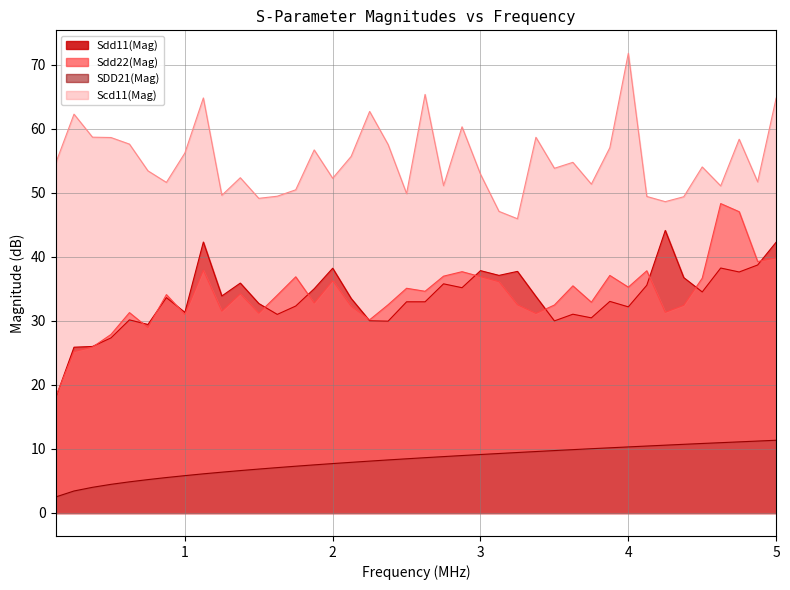

Reading right to left, list all the values displayed in this chart.

Sdd11(Mag): 42.3	38.7	37.7	38.3	34.5	36.8	44.1	35.6	32.2	33.1	30.5	31.1	30.0	33.8	37.7	37.1	37.9	35.2	35.8	33.0	33.0	30.0	30.0	33.5	38.2	35.0	32.3	31.0	32.7	35.9	33.9	42.3	31.3	33.7	29.5	30.2	27.4	26.0	25.9	17.9
Sdd22(Mag): 39.9	39.3	47.1	48.3	36.7	32.4	31.4	37.8	35.3	37.1	32.9	35.5	32.5	31.2	32.5	36.1	36.9	37.7	37.0	34.6	35.1	32.5	30.2	32.3	36.3	32.8	36.9	34.0	31.2	34.2	31.5	37.9	31.0	34.1	29.0	31.3	27.9	25.9	25.2	18.1
SDD21(Mag): 11.4	11.2	11.1	11.0	10.9	10.7	10.6	10.5	10.3	10.2	10.0	9.9	9.8	9.6	9.4	9.3	9.1	9.0	8.8	8.6	8.5	8.3	8.1	7.9	7.7	7.5	7.3	7.1	6.9	6.6	6.4	6.1	5.8	5.5	5.2	4.9	4.5	4.0	3.4	2.5
Scd11(Mag): 64.8	51.7	58.4	51.1	54.1	49.4	48.6	49.5	71.8	57.1	51.4	54.8	53.9	58.7	46.0	47.1	52.9	60.3	51.1	65.4	49.9	57.6	62.7	55.7	52.3	56.7	50.5	49.5	49.2	52.4	49.6	64.8	56.2	51.6	53.5	57.6	58.7	58.7	62.3	54.6